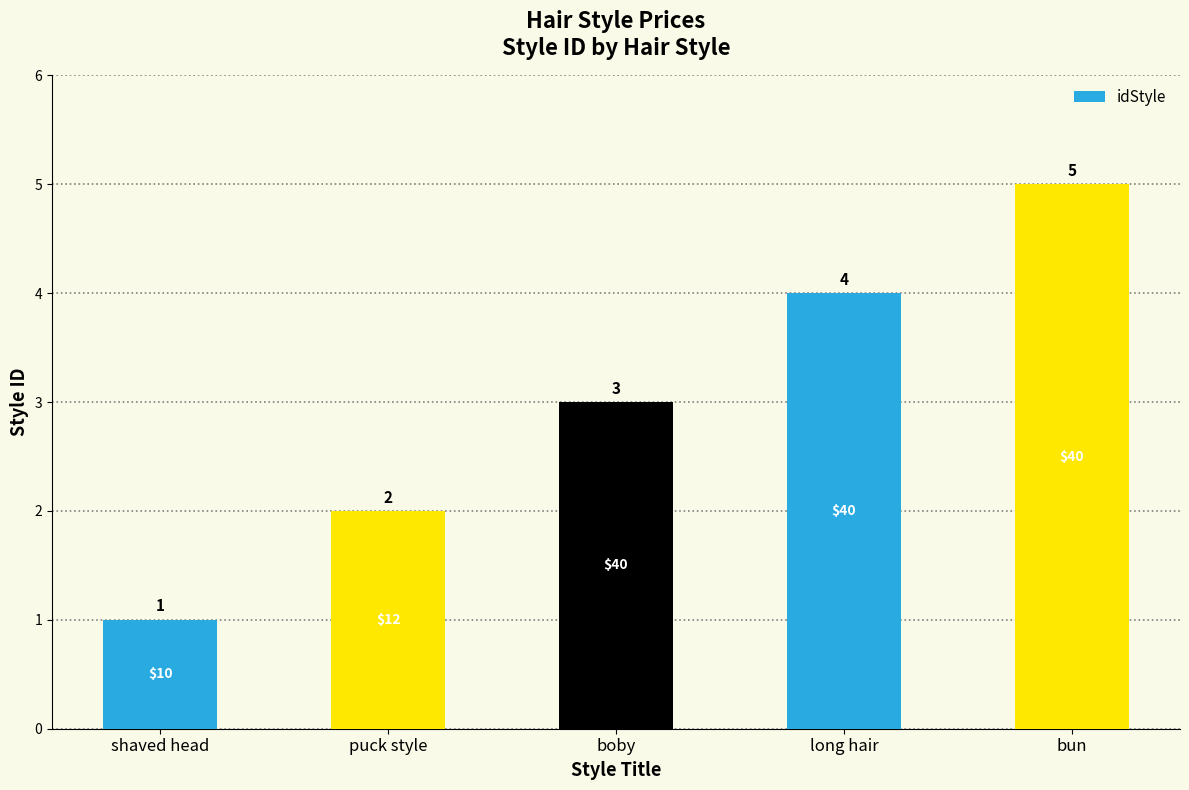

What is the greatest value displayed?

5